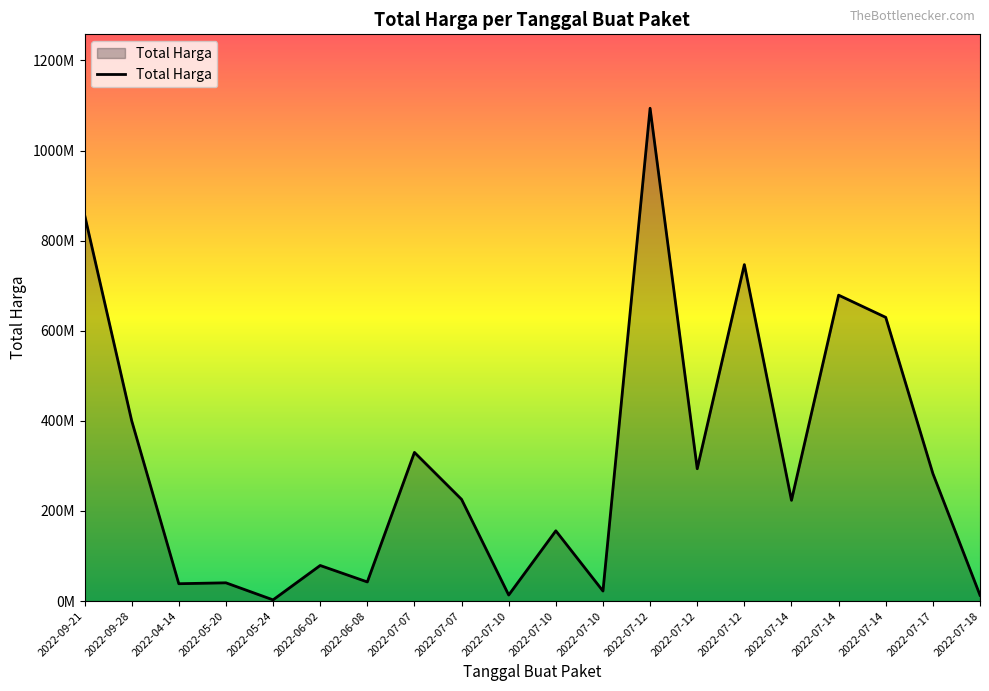

Does the chart display data point markers on the line(s)?

No